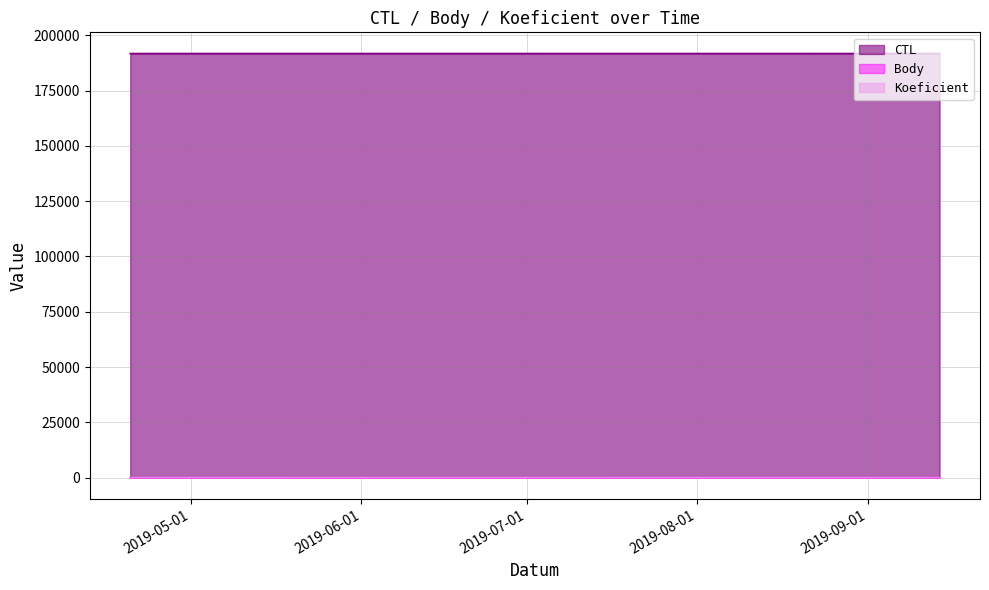

Is the value of CTL at 2019-04-20 greater than the value of Body at 2019-05-18?

Yes